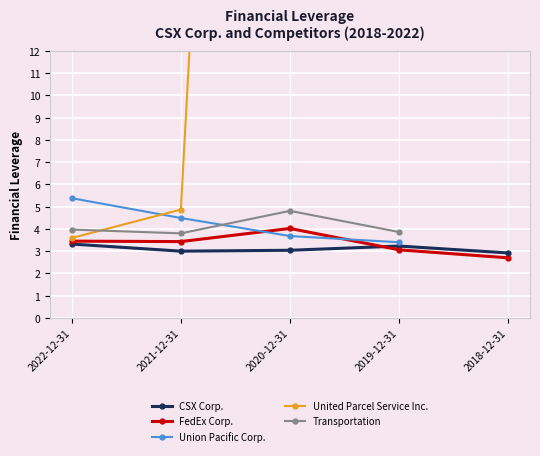

List the series in order of their peak value, highest first.

United Parcel Service Inc., Union Pacific Corp., Transportation, FedEx Corp., CSX Corp.